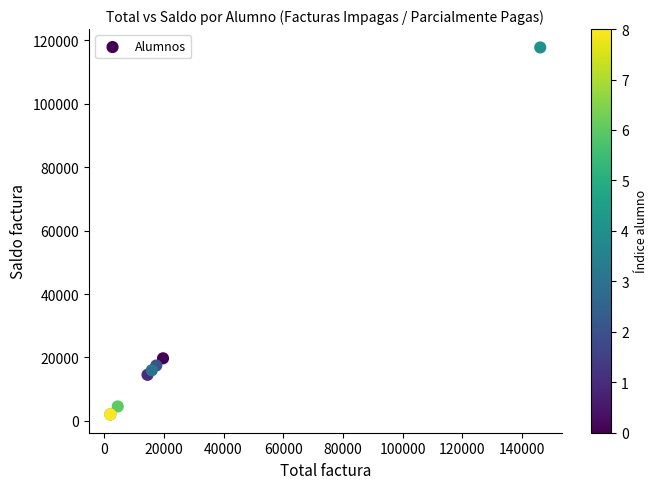

What Y value in the scatter plot is closest to 59901?

19720